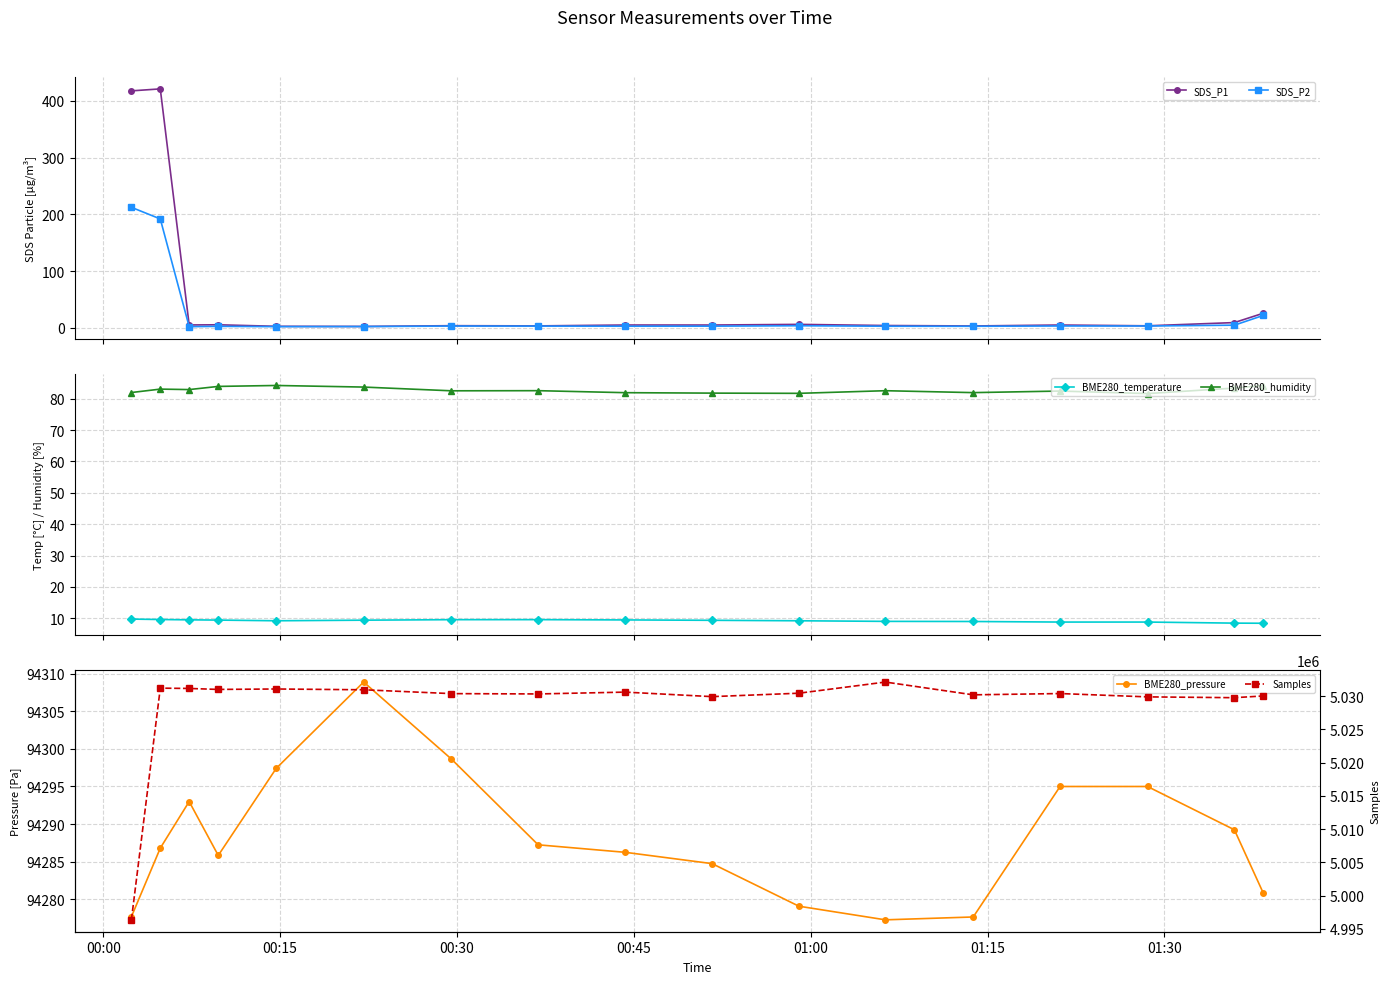

What is the minimum value shown in the chart?

2.3